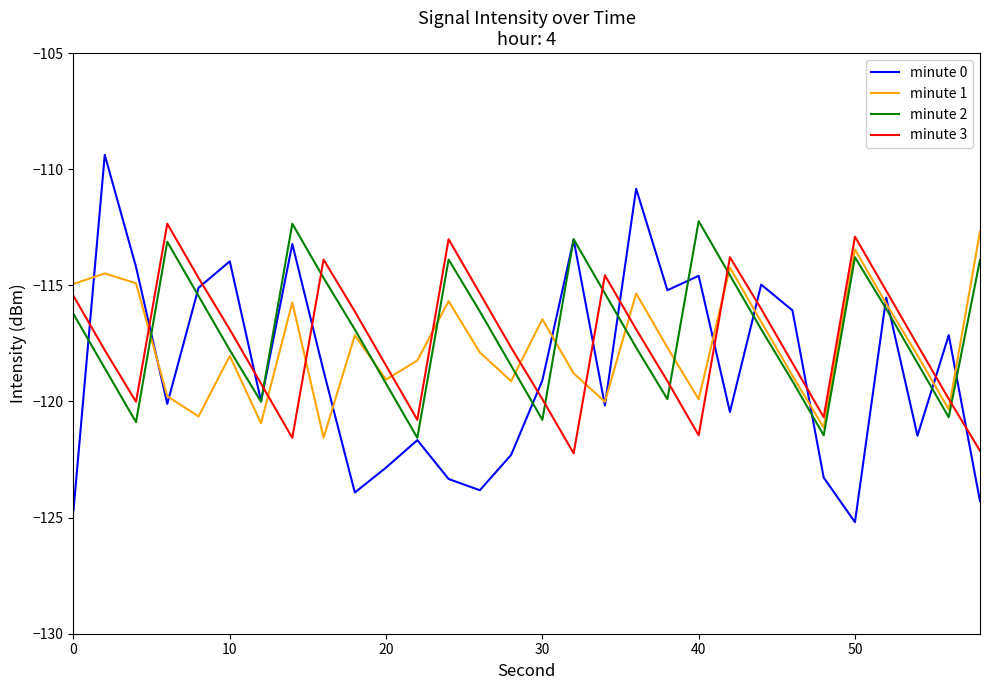

Which series has the largest range (max minus min)?

minute 0